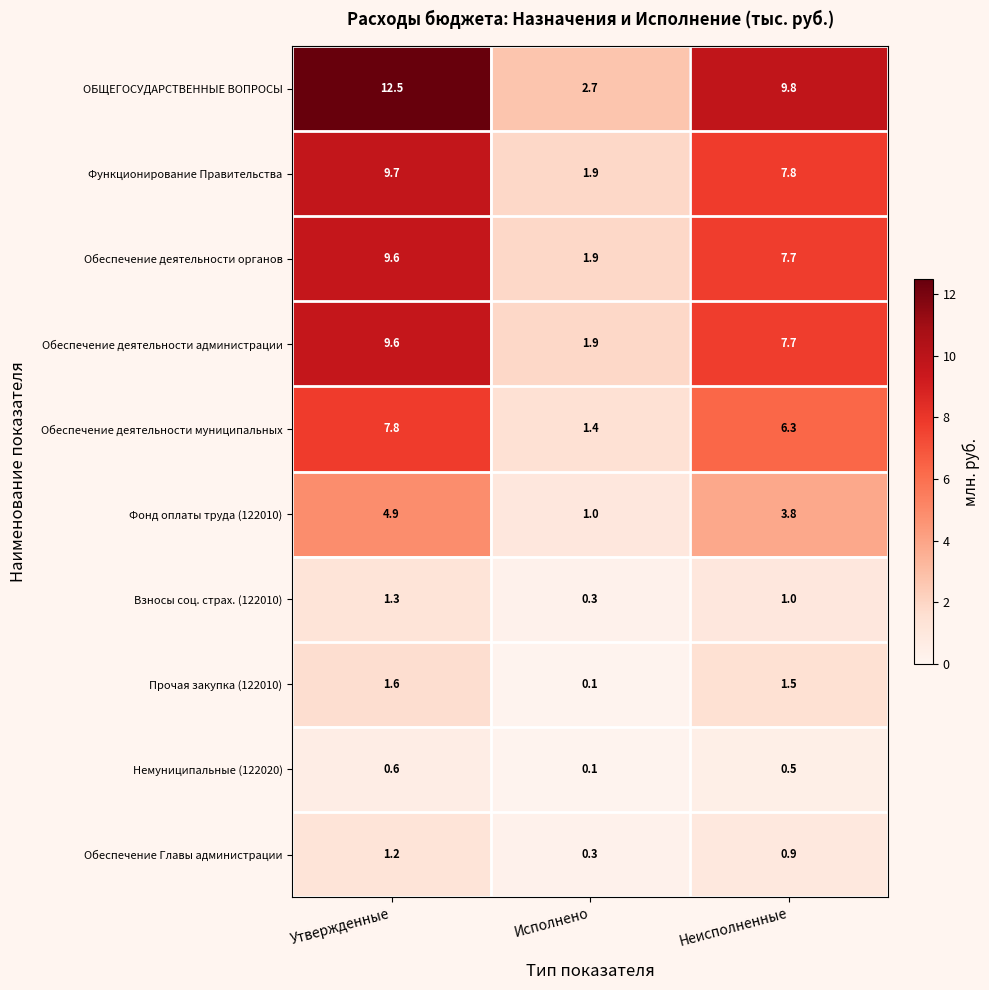

True or false: Обеспечение деятельности органов has a value of 1.1 at Исполнено.

False